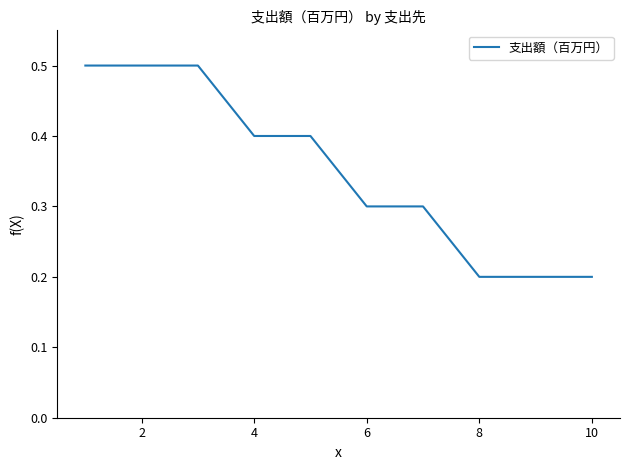

Reading left to right, extract all data points from this chart.

0.5	0.5	0.5	0.4	0.4	0.3	0.3	0.2	0.2	0.2